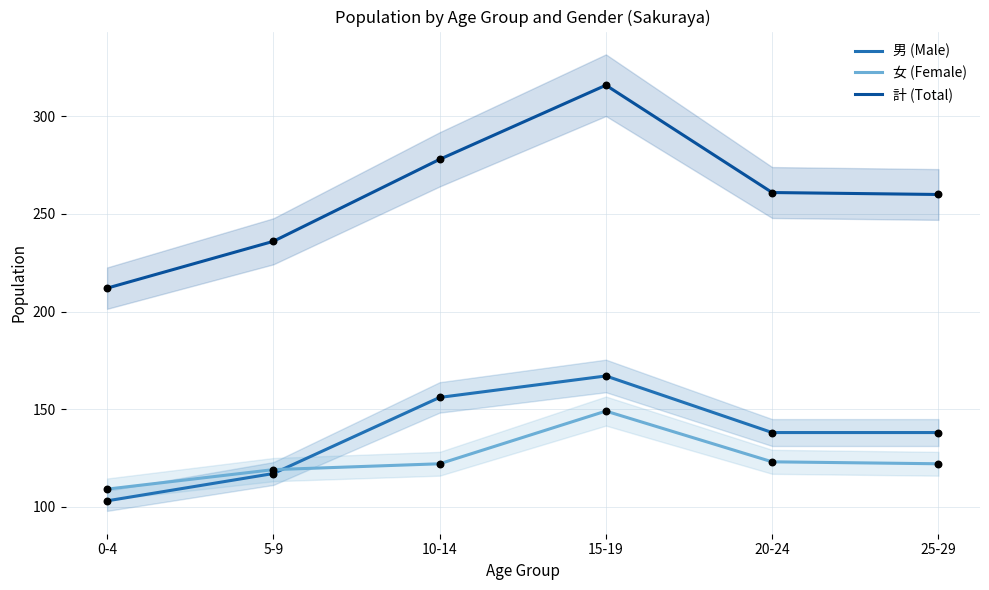

At how many categories does at least one series exceed 132?

6